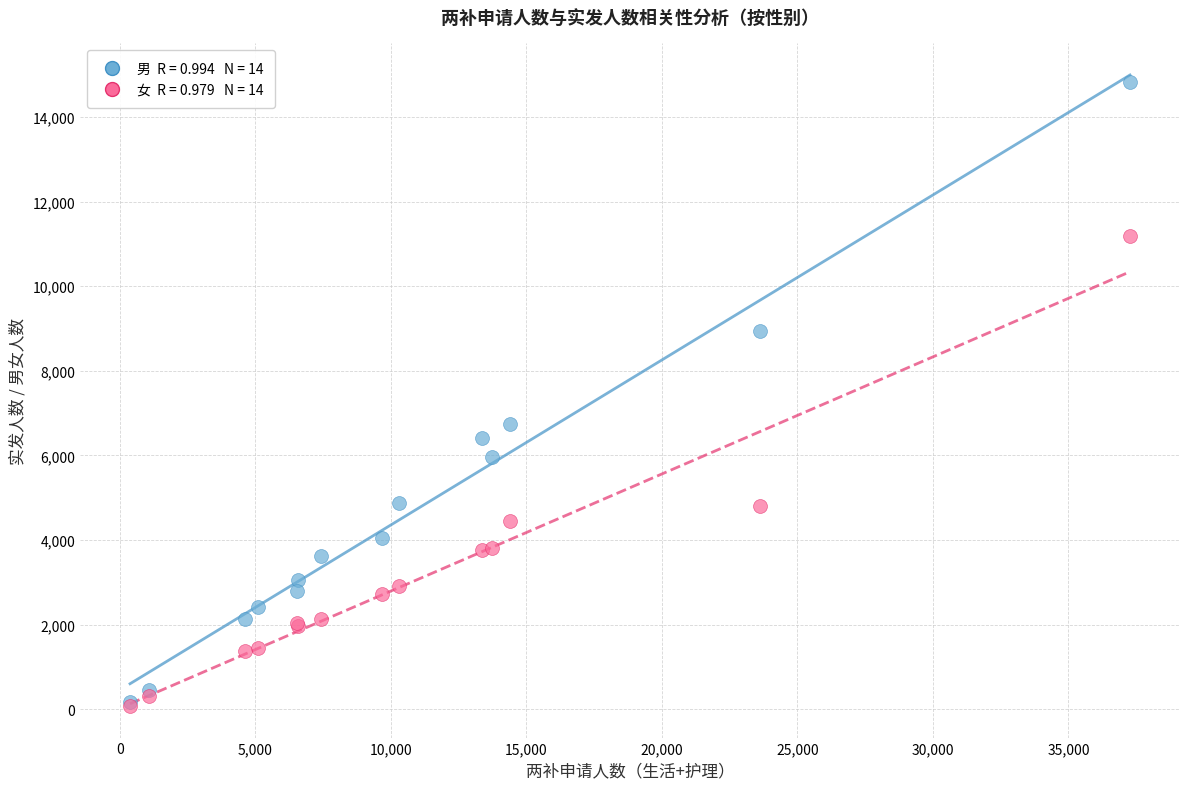

Across all series, what Y value is closest to 7447?

6739